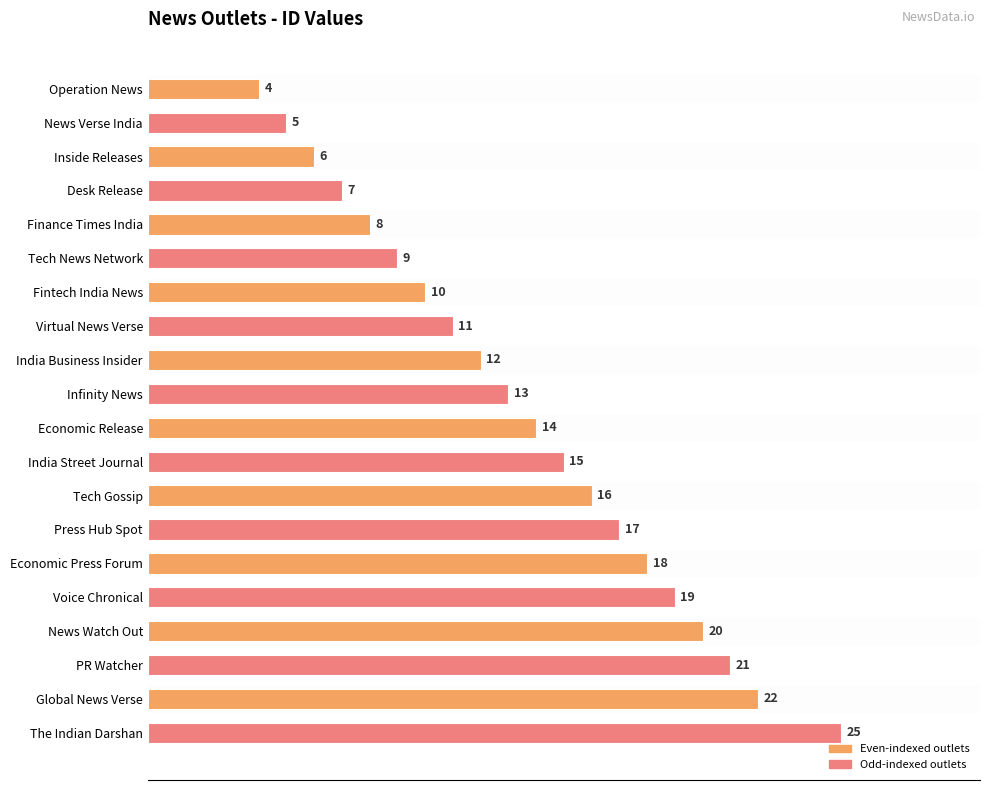

Rank the categories by value from lowest to highest.

Operation News, News Verse India, Inside Releases, Desk Release, Finance Times India, Tech News Network, Fintech India News, Virtual News Verse, India Business Insider, Infinity News, Economic Release, India Street Journal, Tech Gossip, Press Hub Spot, Economic Press Forum, Voice Chronical, News Watch Out, PR Watcher, Global News Verse, The Indian Darshan